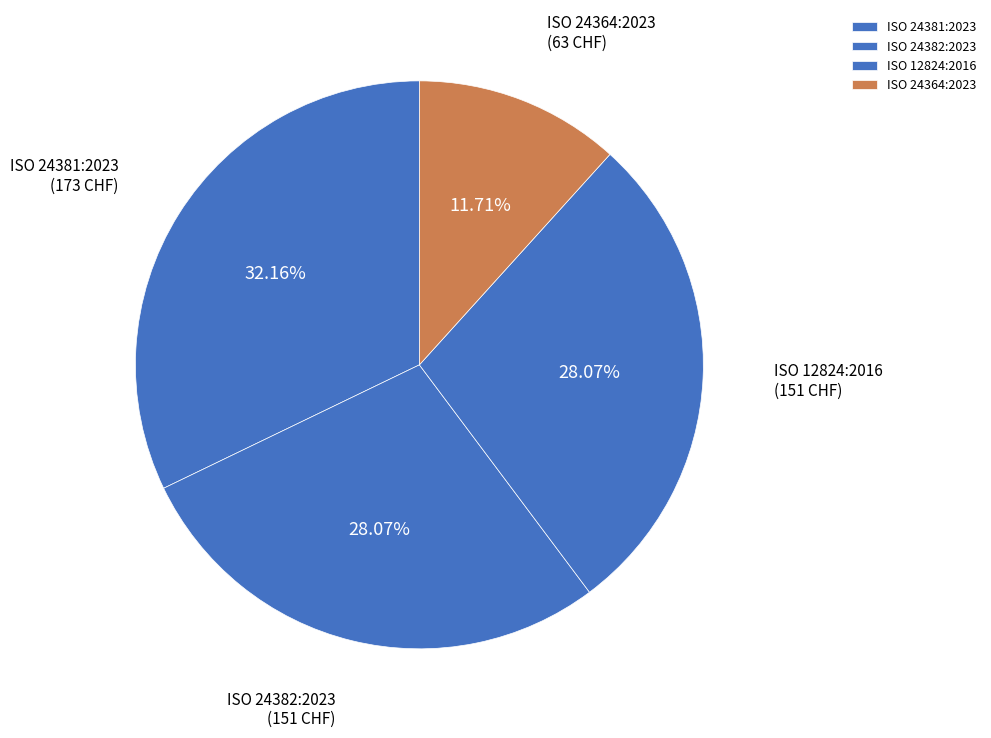

Is it true that ISO 24364:2023 is 21% of the pie?

False